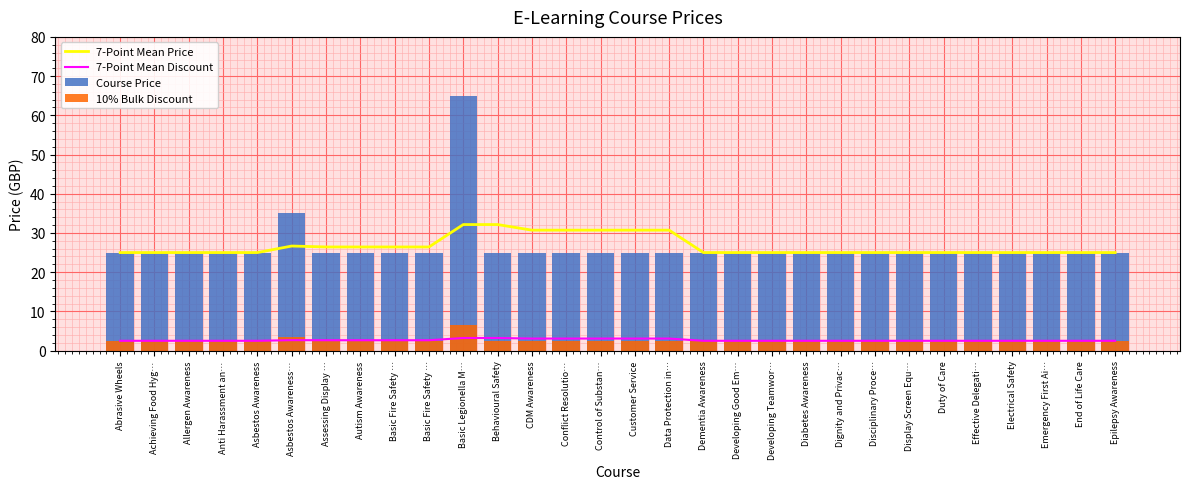

List the labels in order of 7-Point Mean Price value, largest first.

Basic Legionella M…, Behavioural Safety, CDM Awareness, Conflict Resolutio…, Control of Substan…, Customer Service, Data Protection in…, Asbestos Awareness…, Assessing Display …, Autism Awareness, Basic Fire Safety …, Basic Fire Safety …, Abrasive Wheels, Achieving Food Hyg…, Allergen Awareness, Anti Harassment an…, Asbestos Awareness, Dementia Awareness, Developing Good Em…, Developing Teamwor…, Diabetes Awareness, Dignity and Privac…, Disciplinary Proce…, Display Screen Equ…, Duty of Care, Effective Delegati…, Electrical Safety, Emergency First Ai…, End of Life Care, Epilepsy Awareness